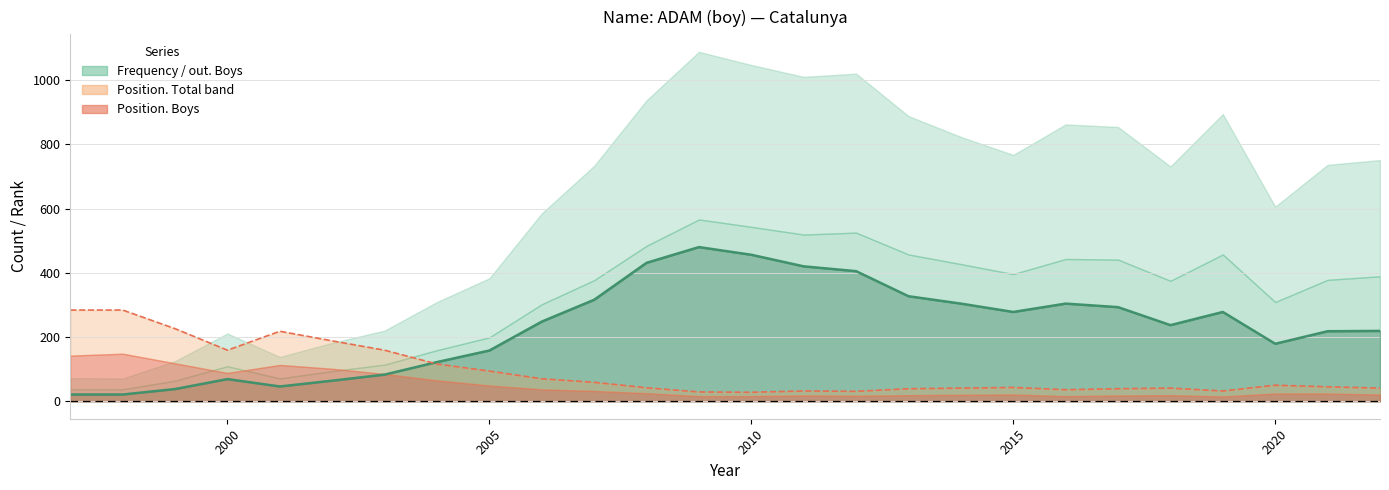

How many lines are shown in the chart?

2